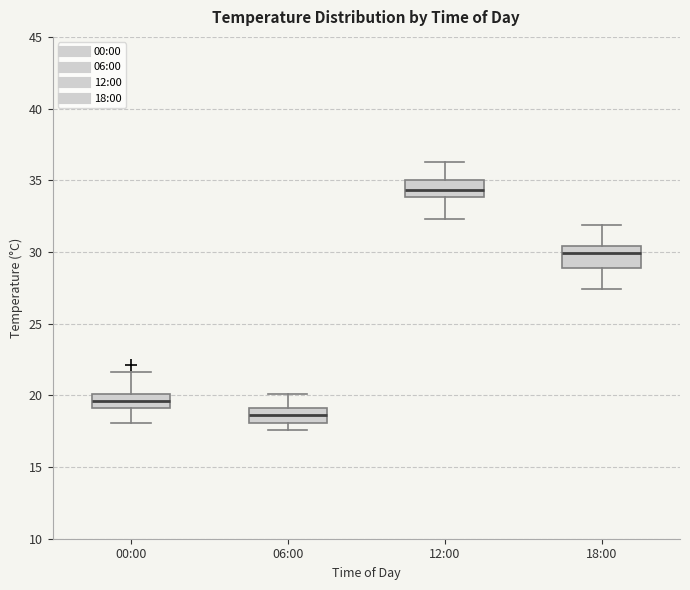

Where is the lower edge of the box for 18:00 on the y-axis? The values are not printed on the chart, so give them approximately, as read against the axis.

29.0